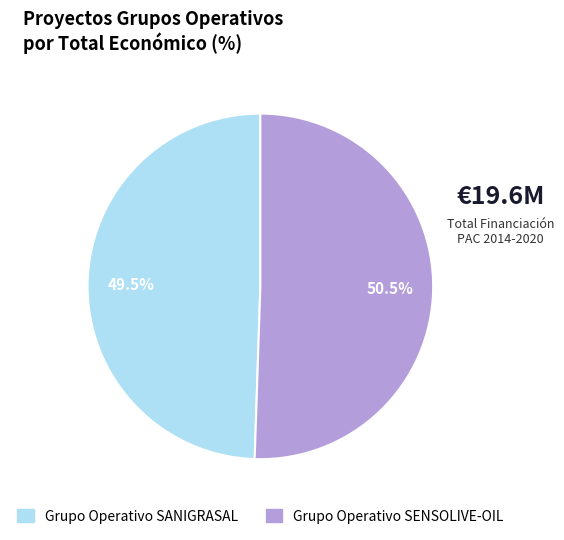

How many segments does this pie chart have?

2